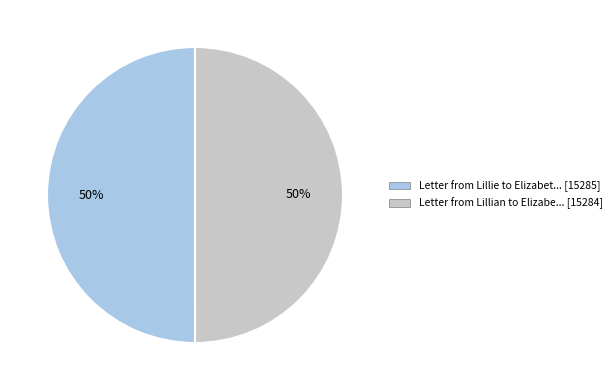

To the nearest percent, what is the average slice percentage?

50%